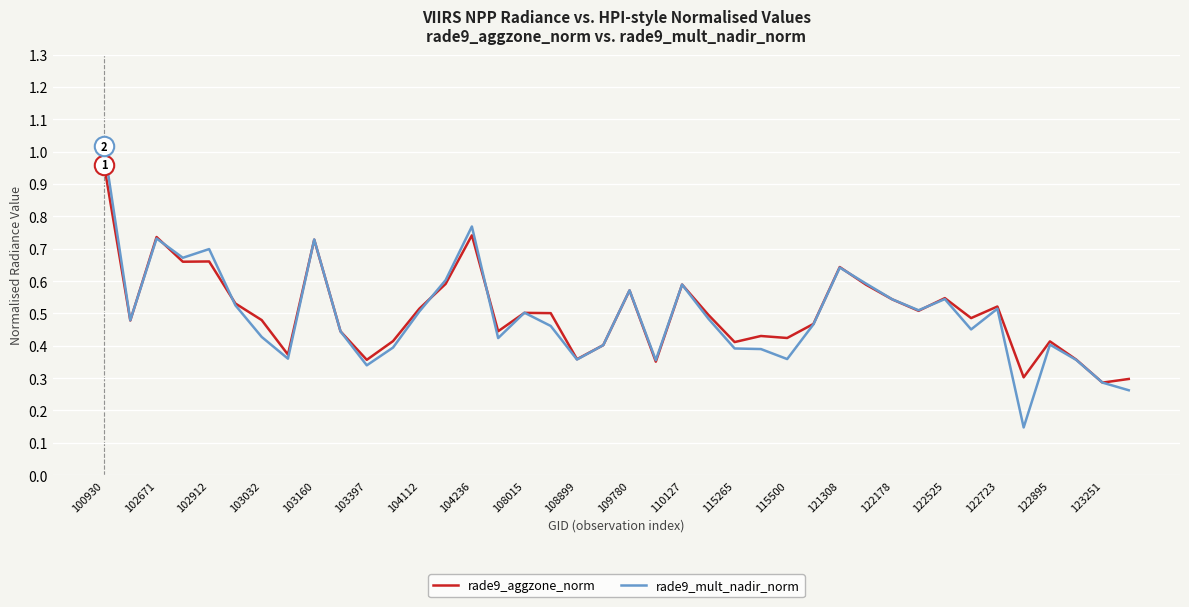

Rank the series by their maximum value, from highest to lowest.

rade9_mult_nadir_norm, rade9_aggzone_norm